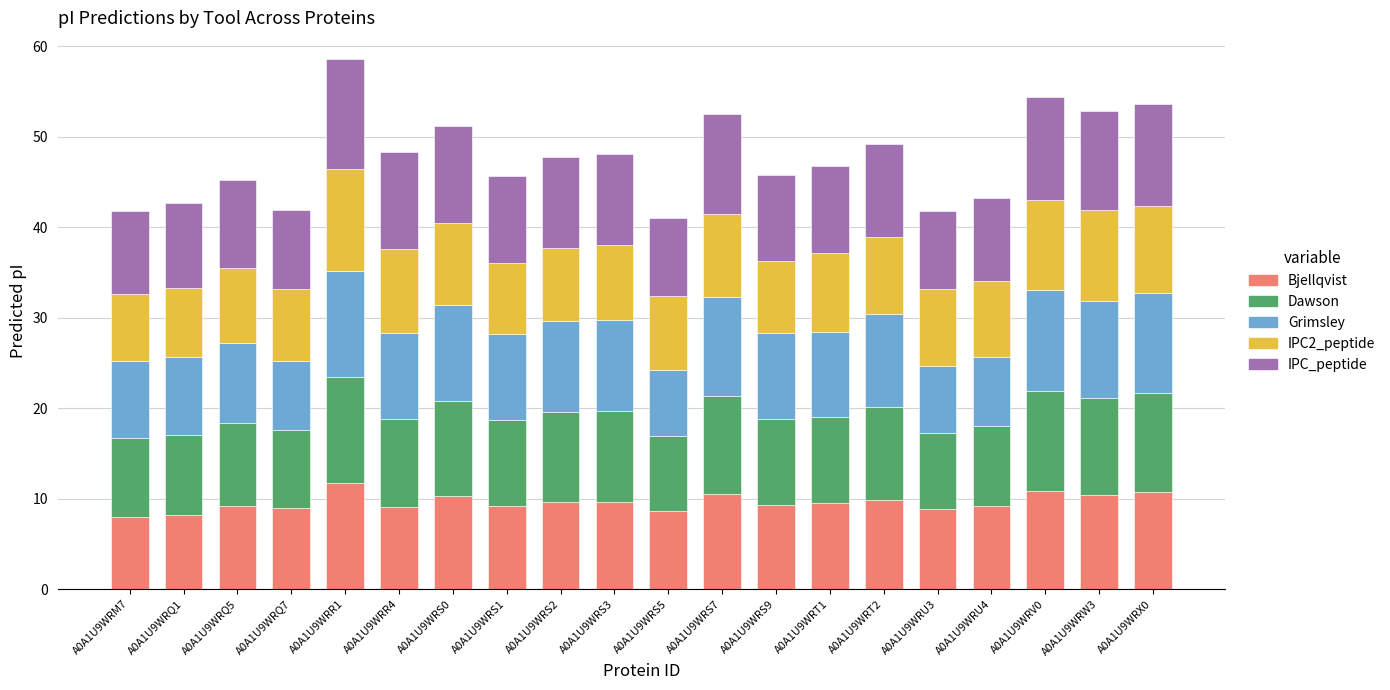

Is it true that Bjellqvist equals 8.0 at A0A1U9WRM7?

True